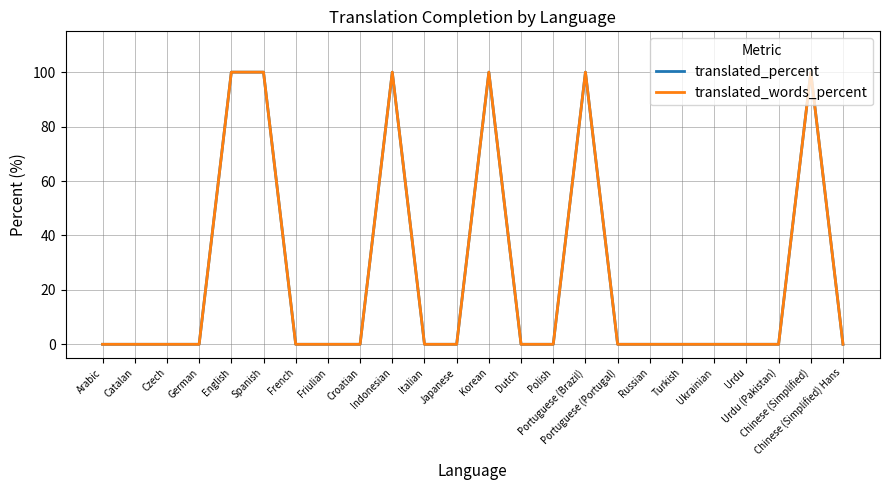

Between Portuguese (Brazil) and Croatian, which is larger?

Portuguese (Brazil)